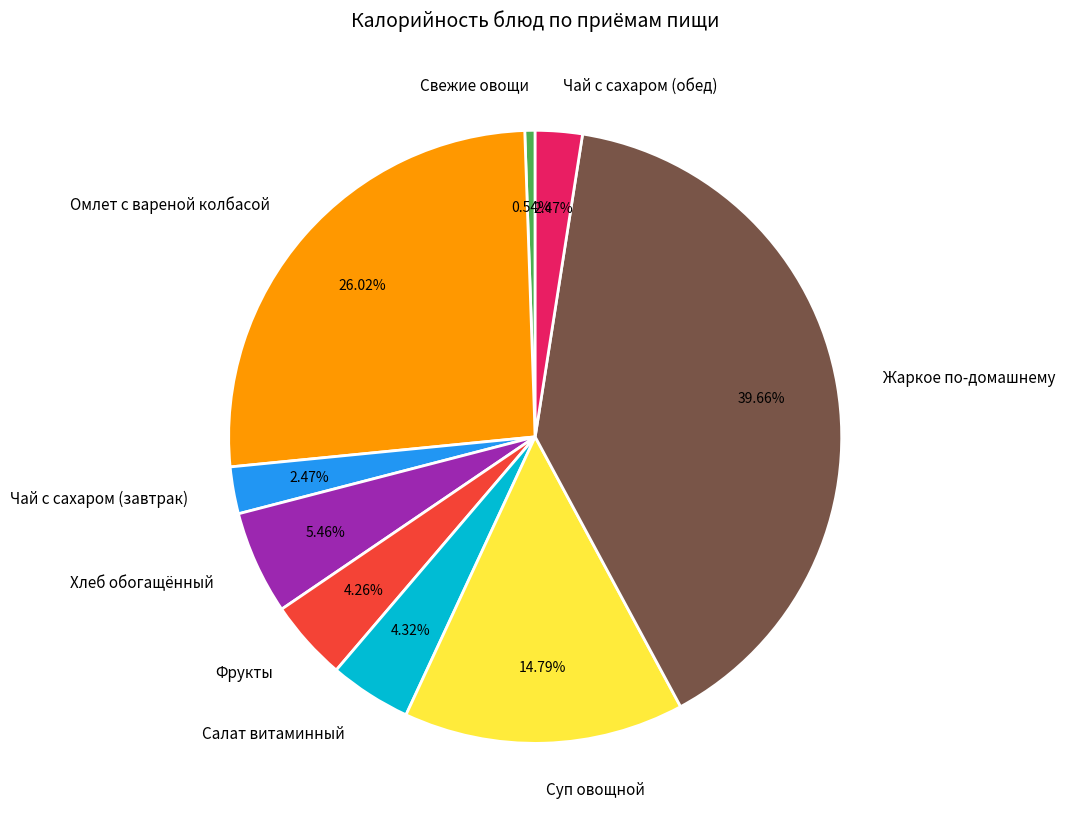

To the nearest percent, what is the difference between the largest and smallest slice percentages?

39%